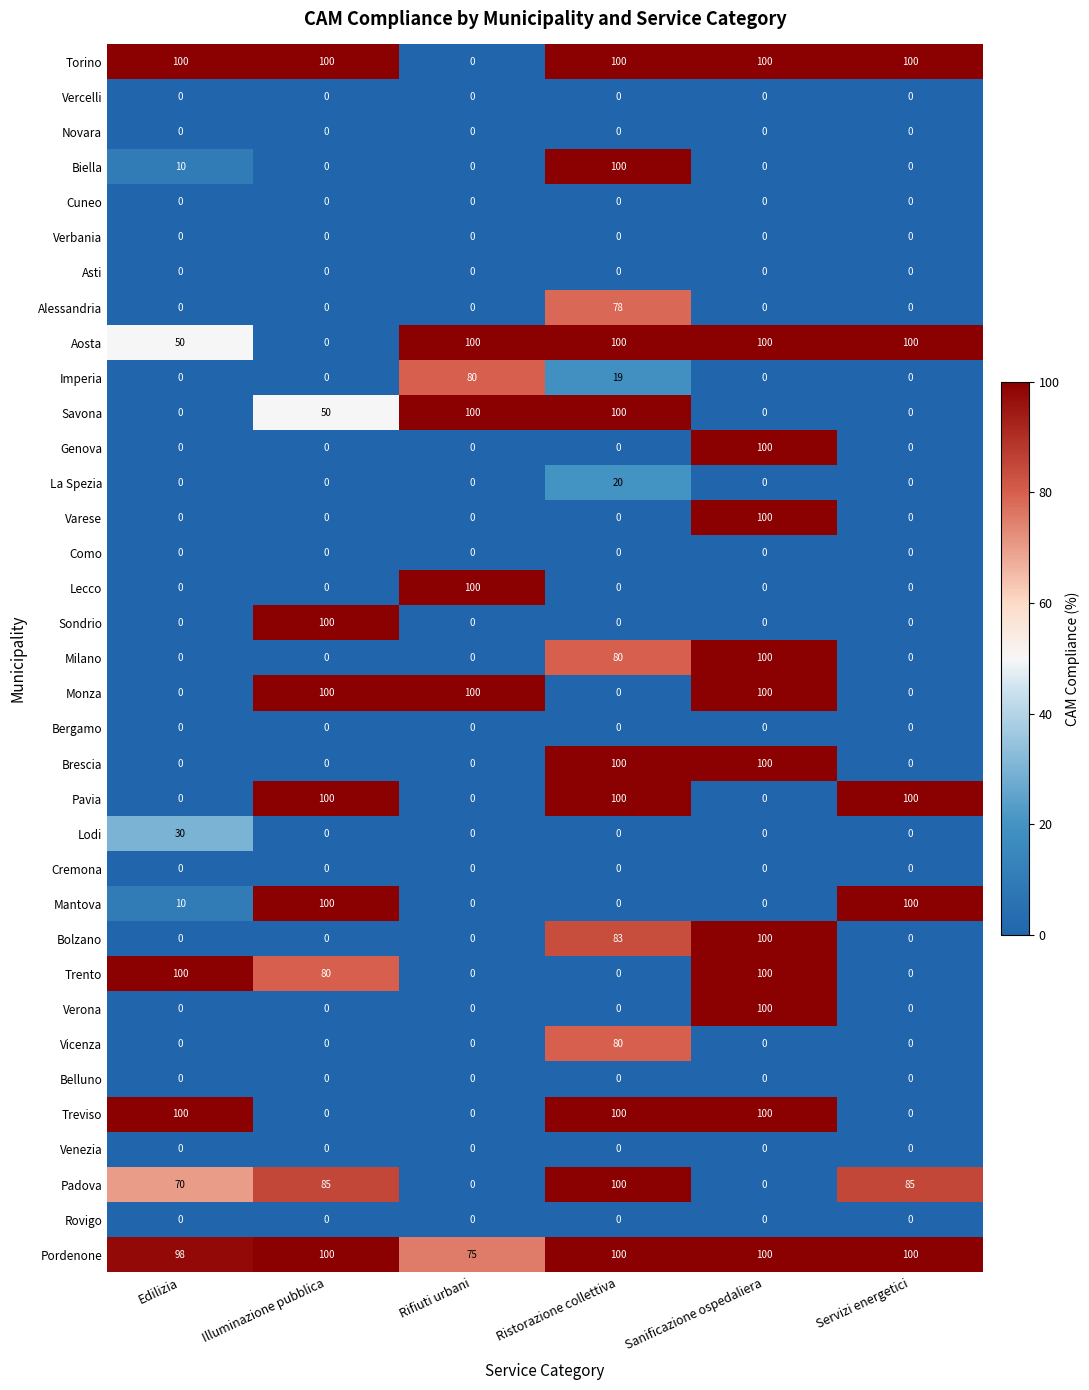

What is the difference between the highest and lowest values at Illuminazione pubblica?

100